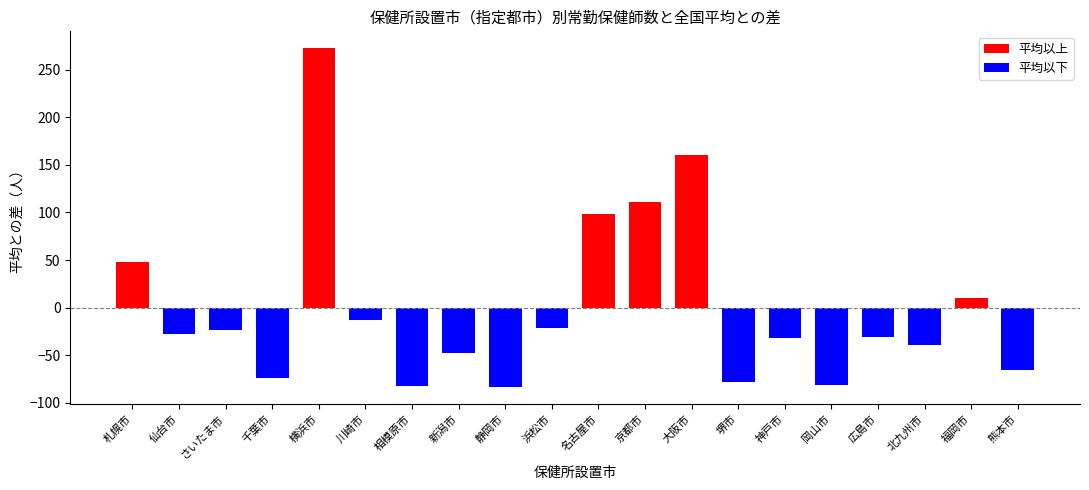

Which has a higher value, 新潟市 or 仙台市?

仙台市